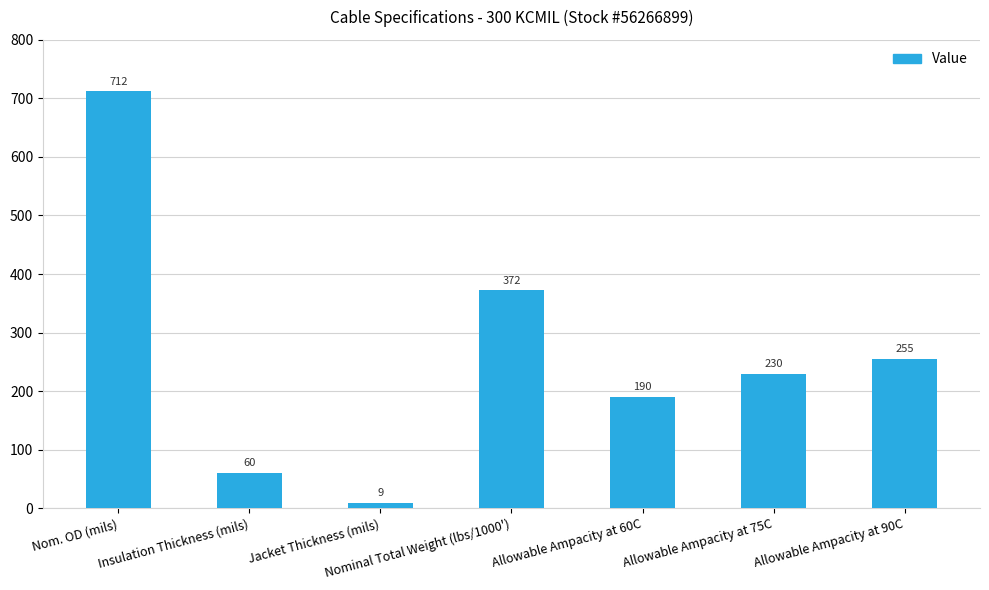

True or false: the data shows 372 at Nominal Total Weight (lbs/1000').

True